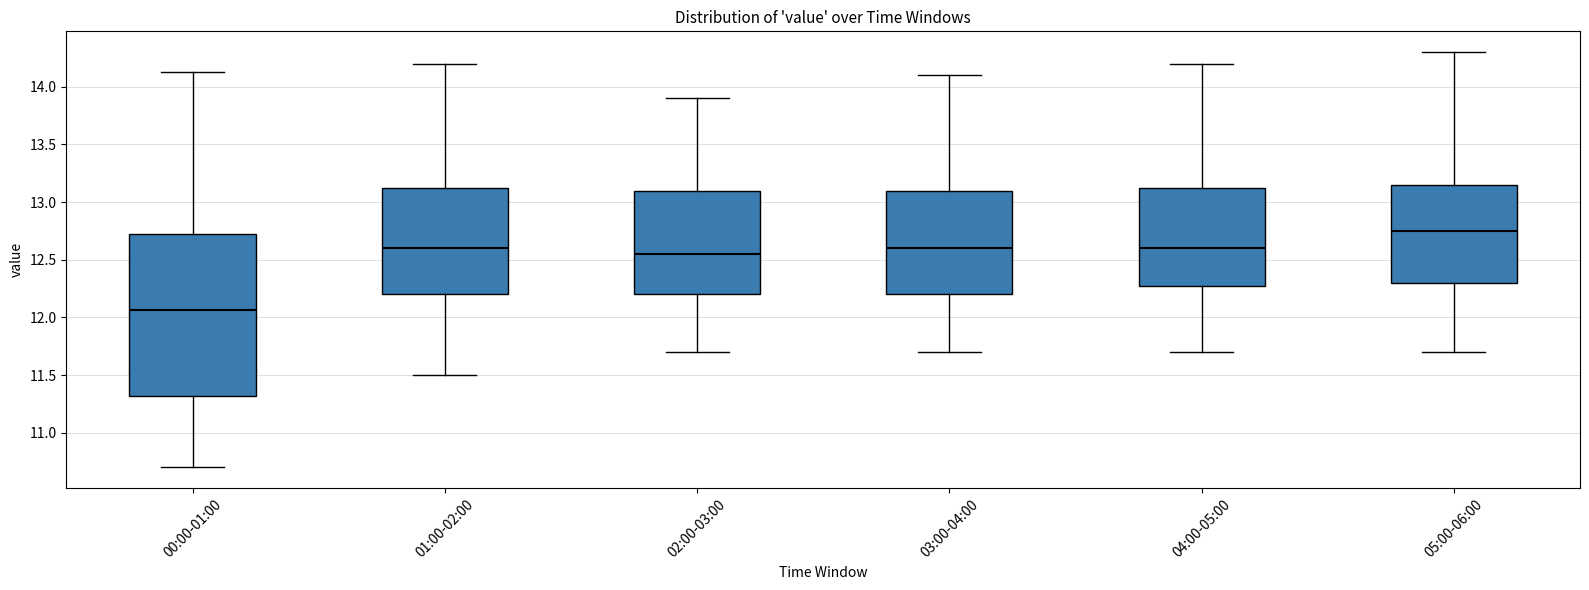

Reading left to right, read every box against the y-axis: the position of its median line, the range the box covers, and the ends of its whiskers. The values are not printed on the chart, so give them approximately, as read against the axis.

00:00-01:00: median 12.05, box 11.30 to 12.75, whiskers 10.70 to 14.15
01:00-02:00: median 12.60, box 12.20 to 13.15, whiskers 11.50 to 14.20
02:00-03:00: median 12.55, box 12.20 to 13.10, whiskers 11.70 to 13.90
03:00-04:00: median 12.60, box 12.20 to 13.10, whiskers 11.70 to 14.10
04:00-05:00: median 12.60, box 12.30 to 13.15, whiskers 11.70 to 14.20
05:00-06:00: median 12.75, box 12.30 to 13.15, whiskers 11.70 to 14.30